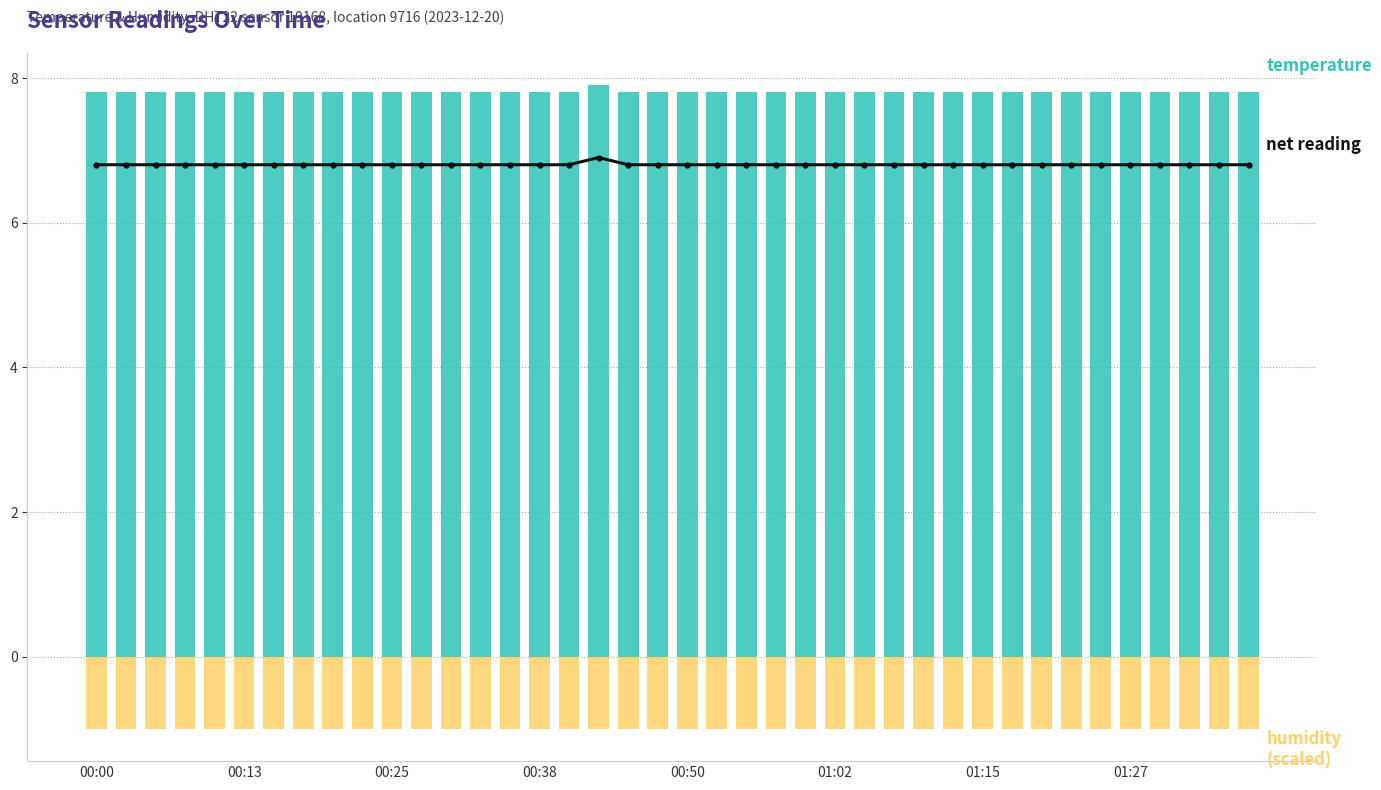

What position from the left is 00:38?

4